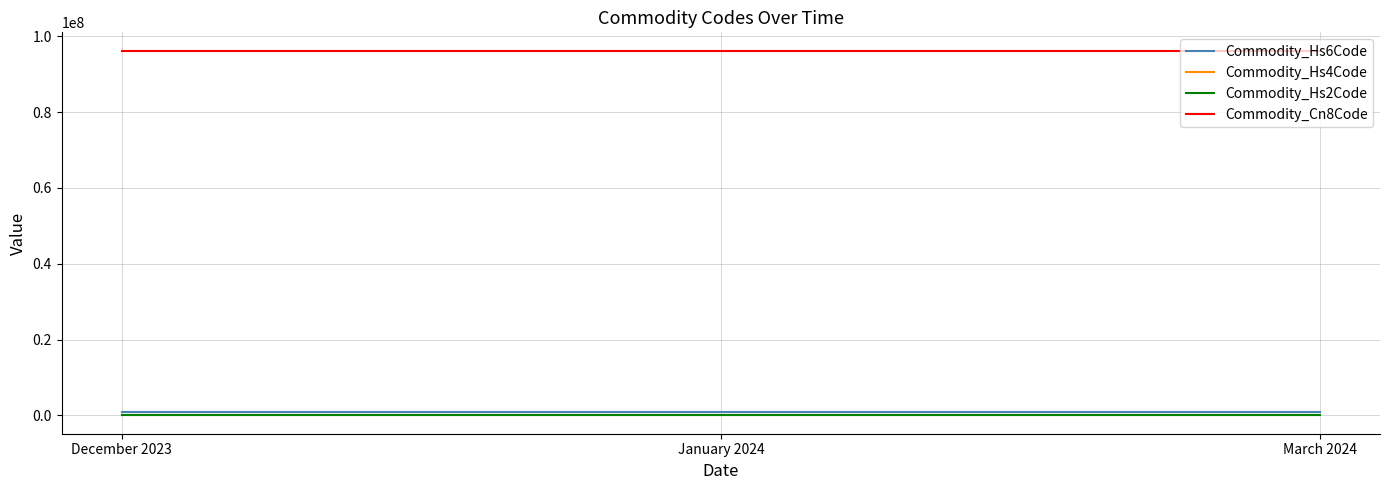

What is the minimum value for Commodity_Hs6Code?

962000